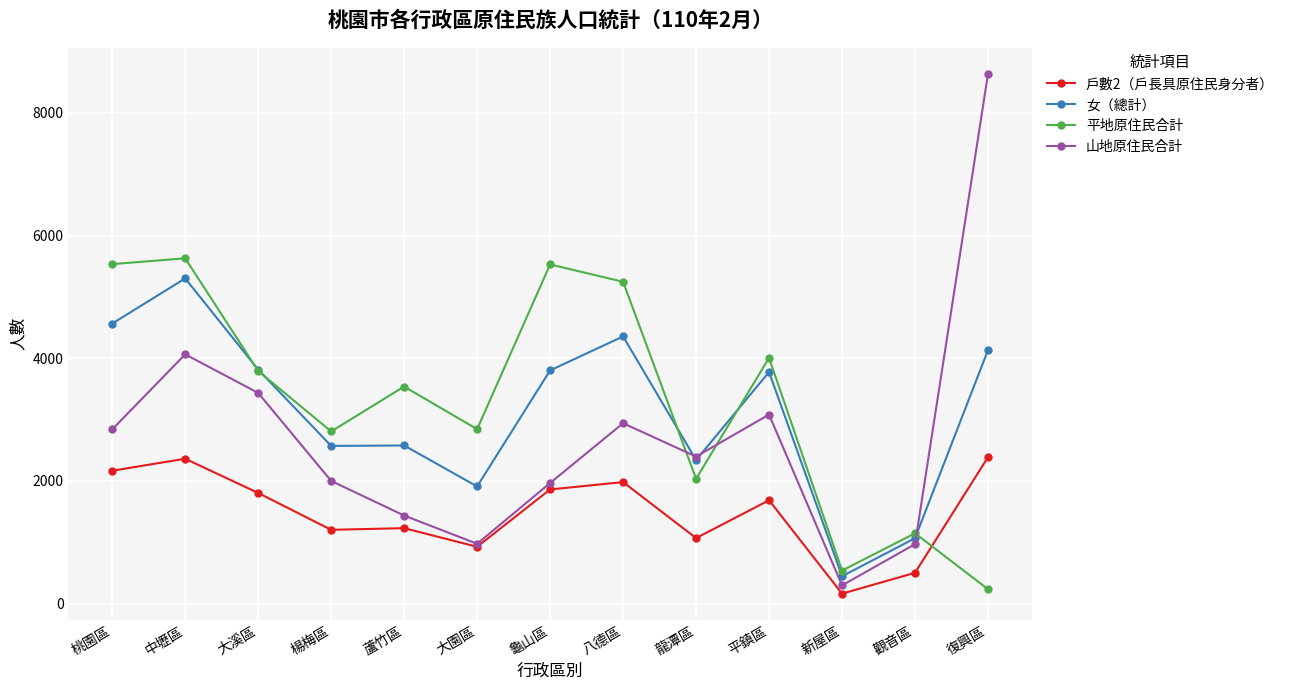

At which category is the sum across all series the highest?

中壢區